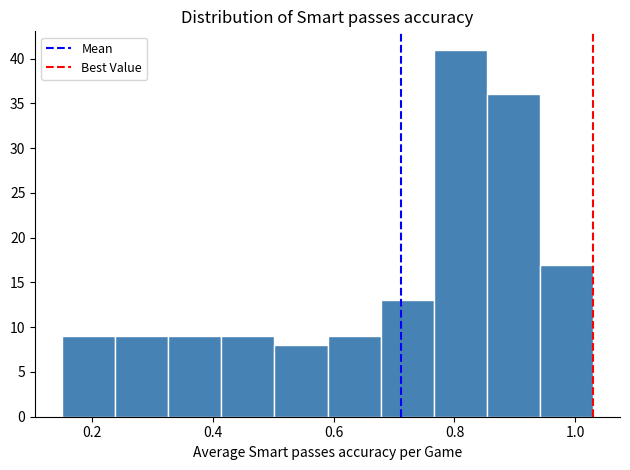

How tall is the bar that spans 0.502 to 0.590 on the x-axis? Neither the bar edges nor the heights are printed on the chart, so give them approximately, as read against the axes.

8